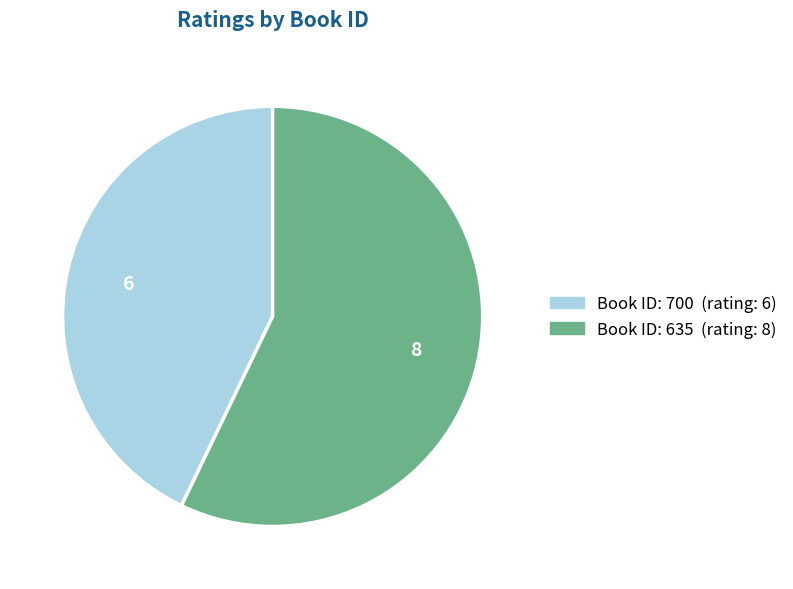

Is there a majority slice in this chart?

Yes